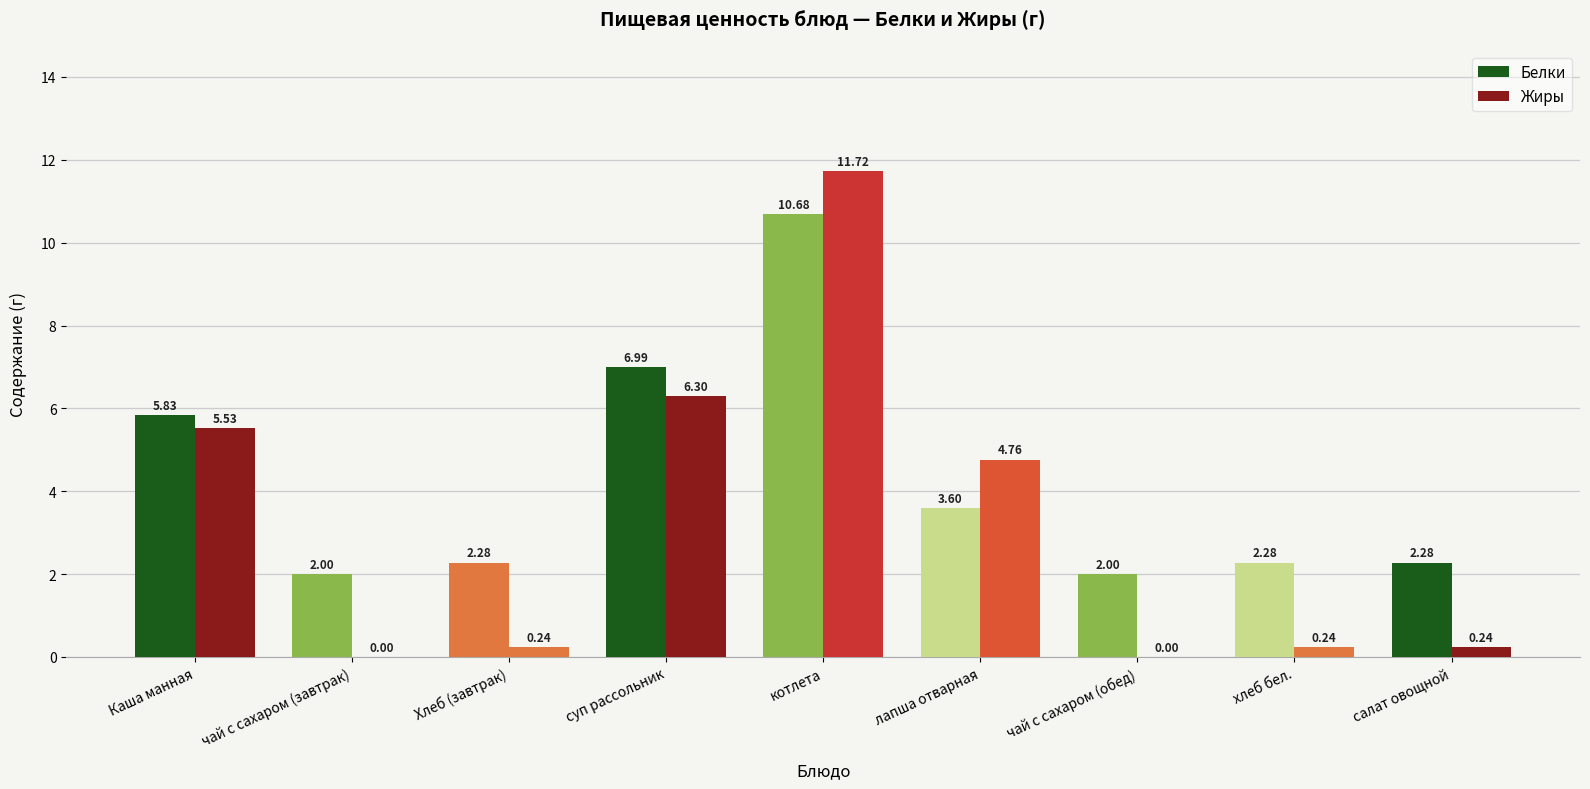

What is the label of the 7th bar from the right?

Хлеб (завтрак)